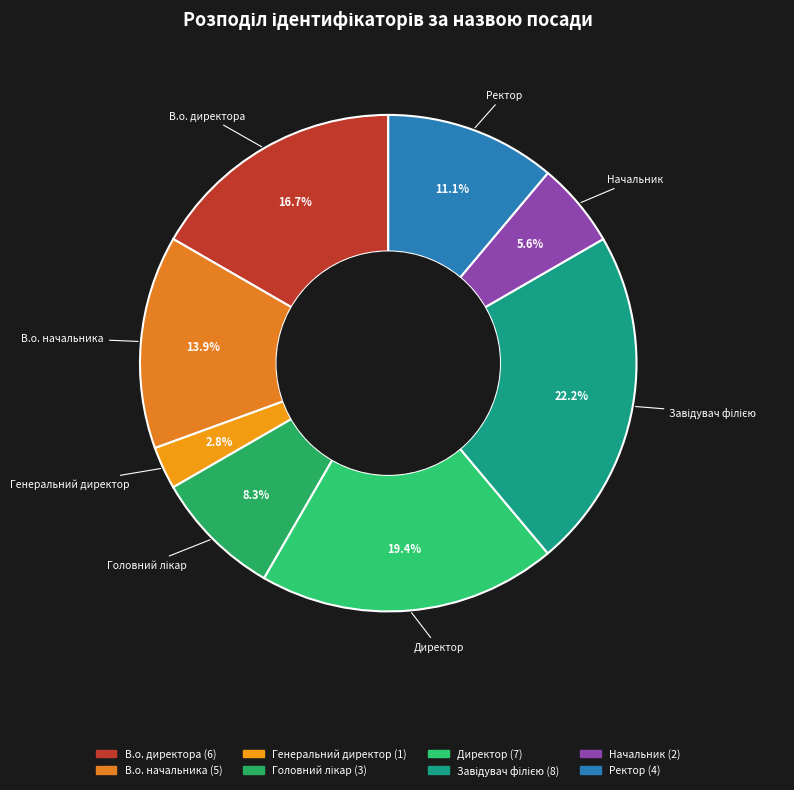

Is there any slice that represents more than half of the pie?

No